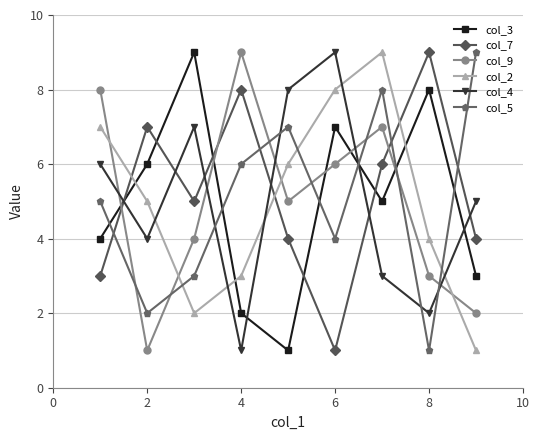

How many data points does each series have?

9